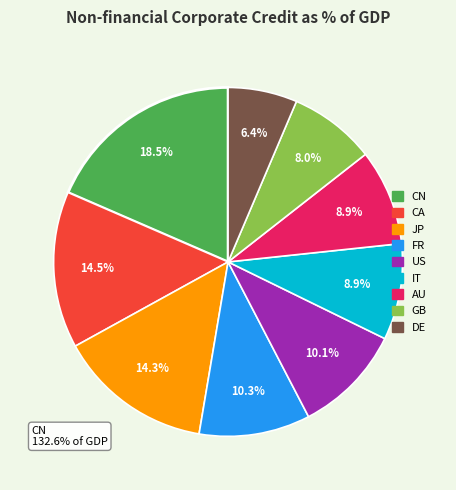

Is there any slice that represents more than half of the pie?

No